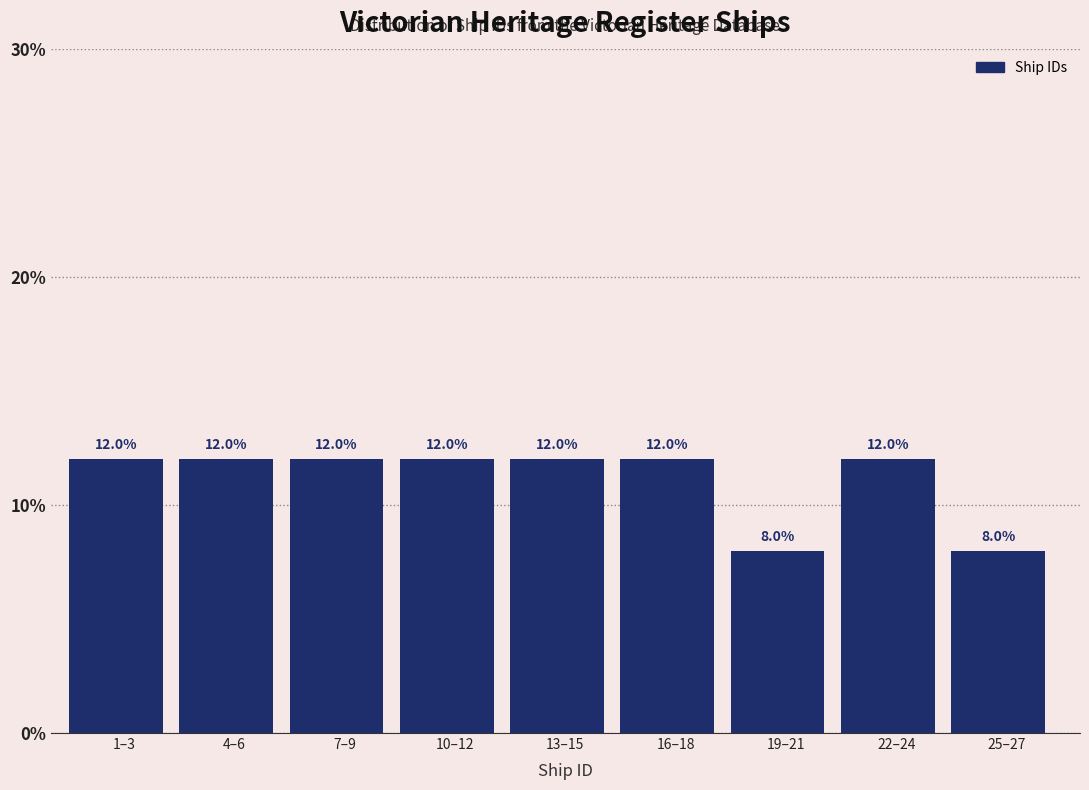

Reading right to left, transcribe all the data shown in this chart.

25–27=8	22–24=12	19–21=8	16–18=12	13–15=12	10–12=12	7–9=12	4–6=12	1–3=12